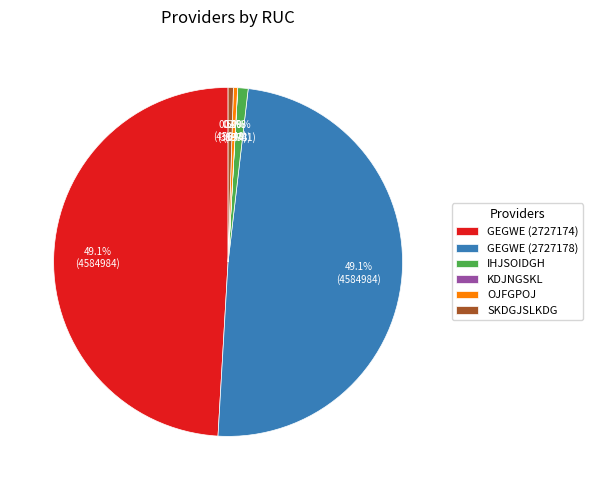

Combined, what portion of the pie is OJFGPOJ and SKDGJSLKDG?

0.9%